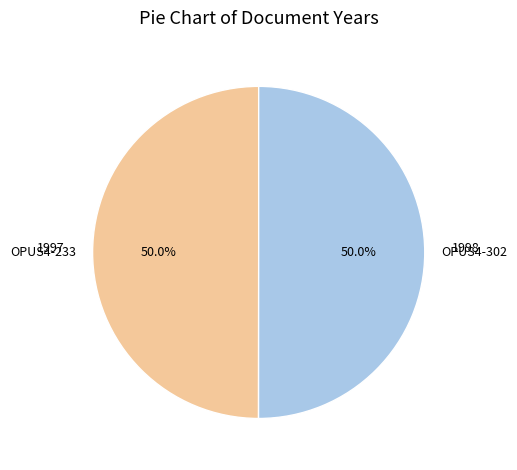

To the nearest percent, what is the combined percentage of OPUS4-233 and OPUS4-302?

100%